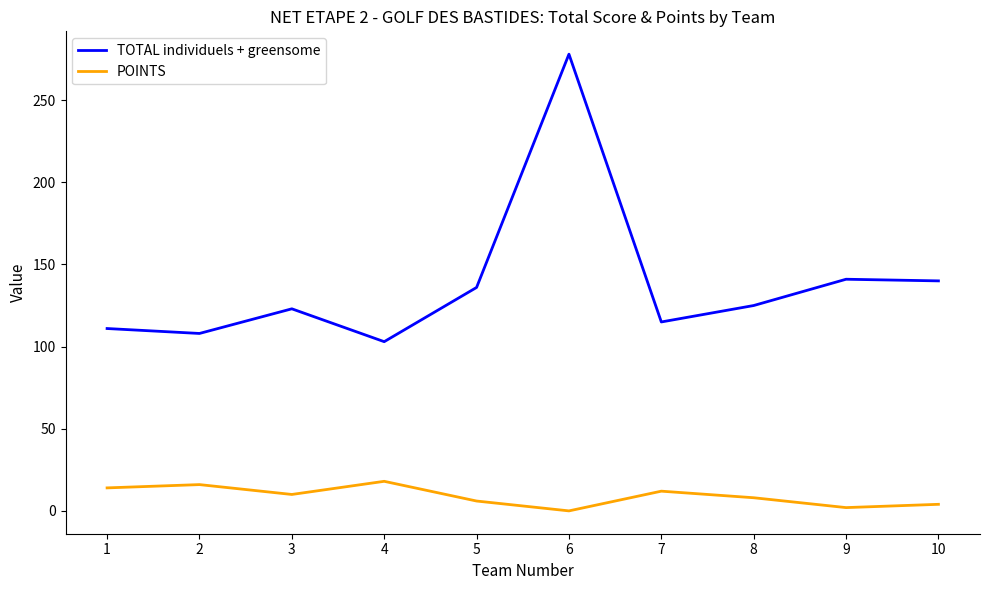

At which category is the sum across all series the highest?

6